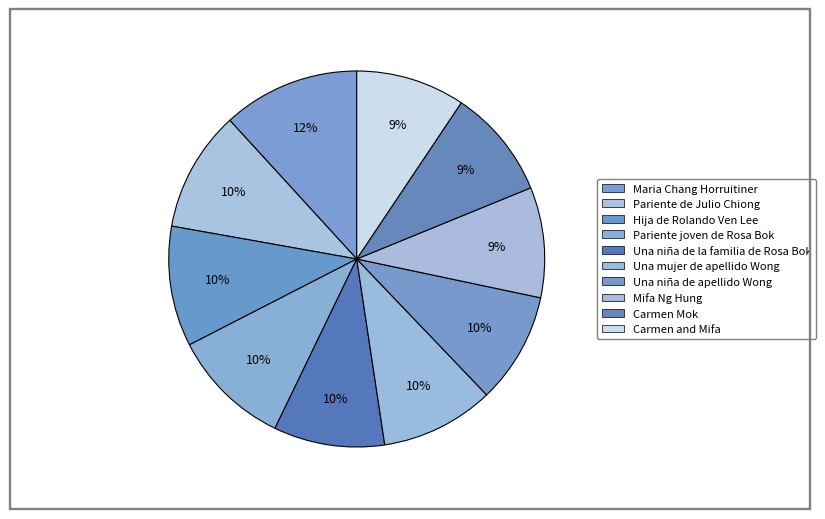

True or false: Carmen Mok accounts for 9% of the total.

True